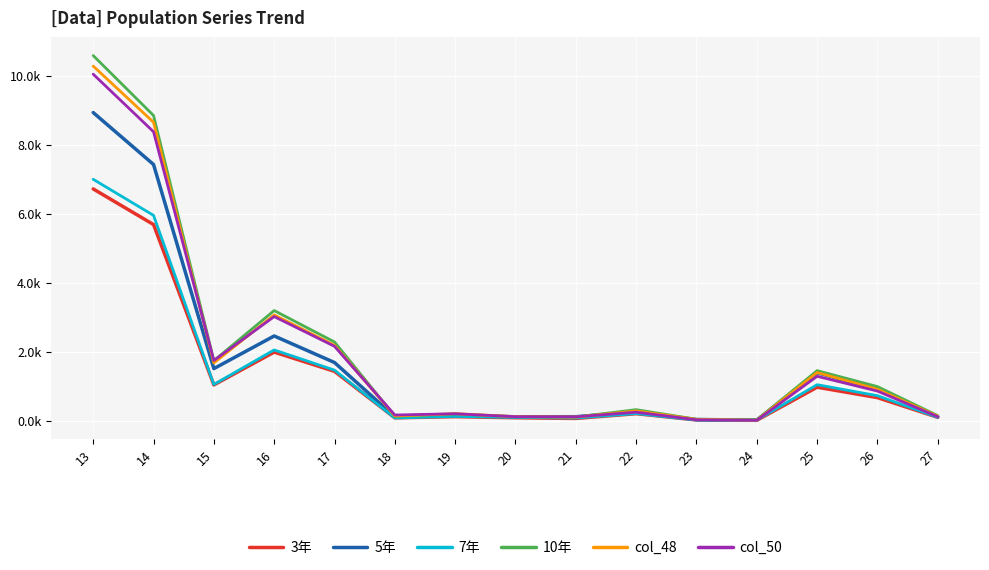

Between 24 and 26, which series saw the biggest shift?

10年